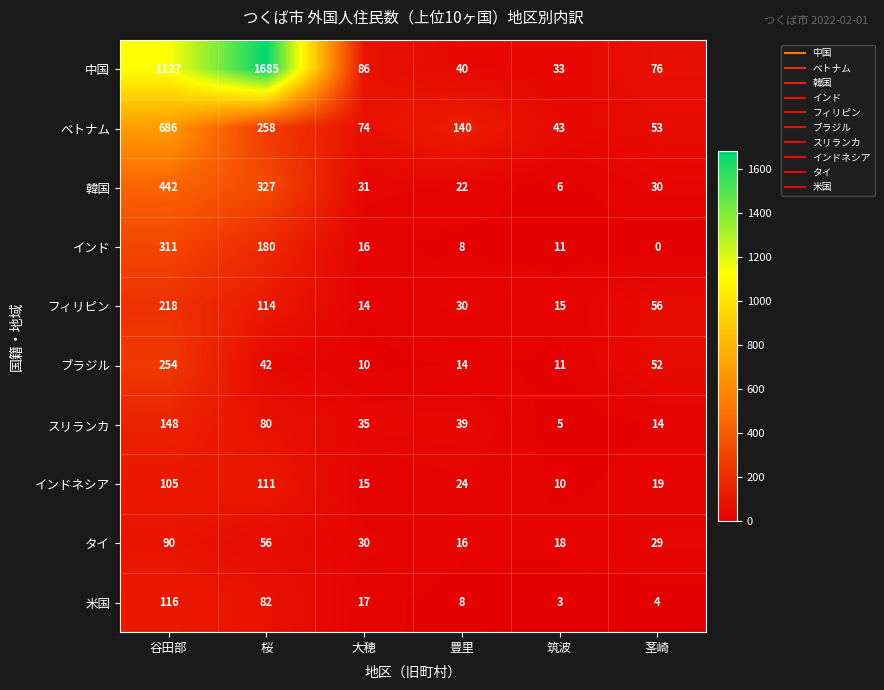

What is the spread (max minus min) of values at 茎崎?

76